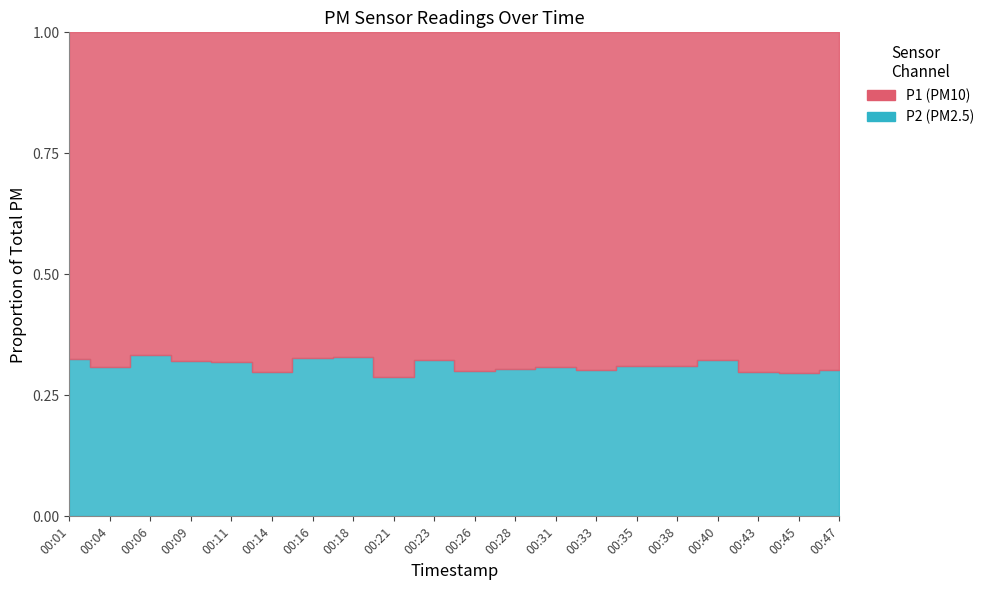

Does the chart have visible grid lines?

No